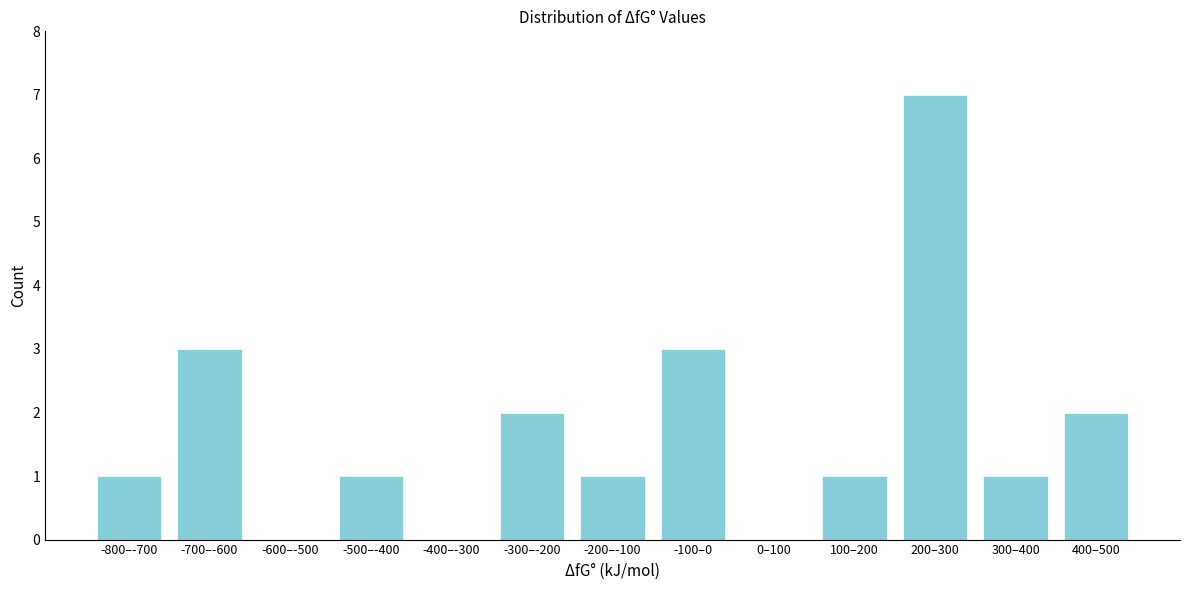

Reading left to right, transcribe all the data shown in this chart.

-800–-700=1	-700–-600=3	-600–-500=0	-500–-400=1	-400–-300=0	-300–-200=2	-200–-100=1	-100–0=3	0–100=0	100–200=1	200–300=7	300–400=1	400–500=2